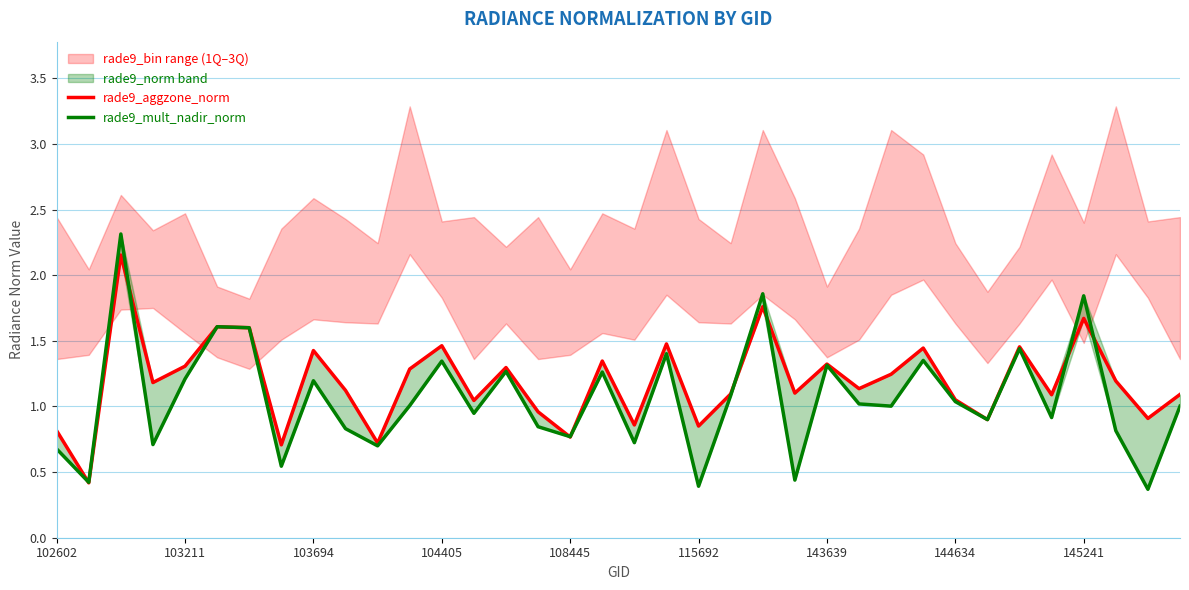

What is the lowest value of the rade9_aggzone_norm series?

0.4